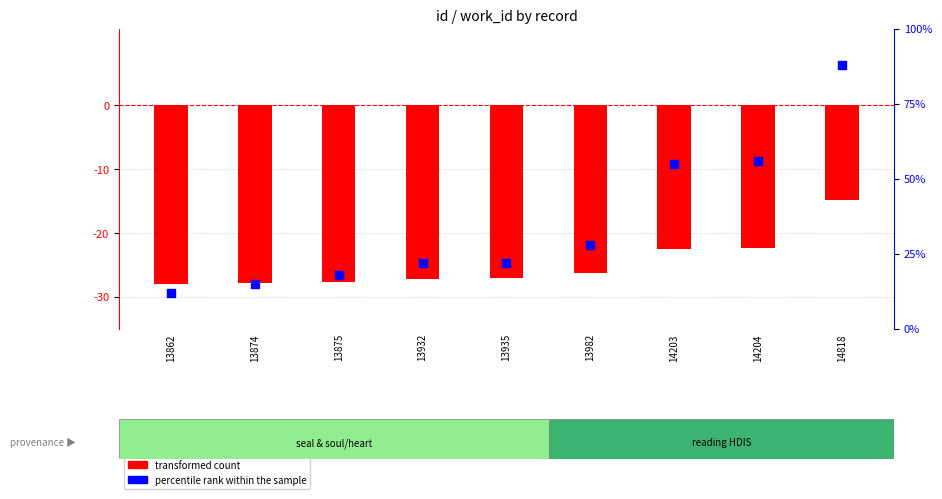

Which series contains the lowest Y value?

transformed count